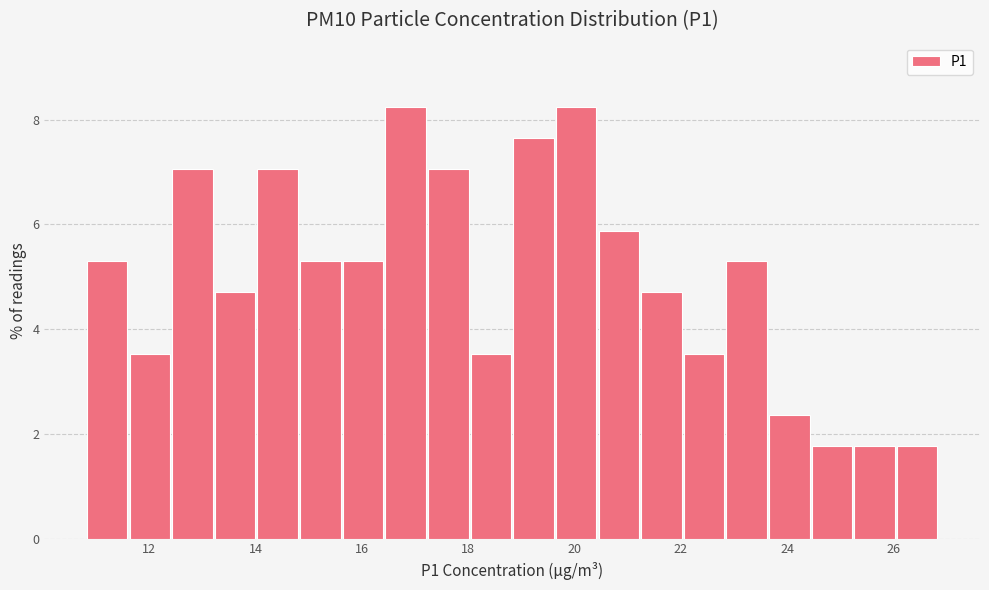

How tall is the bar that spans 21.2 to 22.0 on the x-axis? Neither the bar edges nor the heights are printed on the chart, so give them approximately, as read against the axes.

4.8